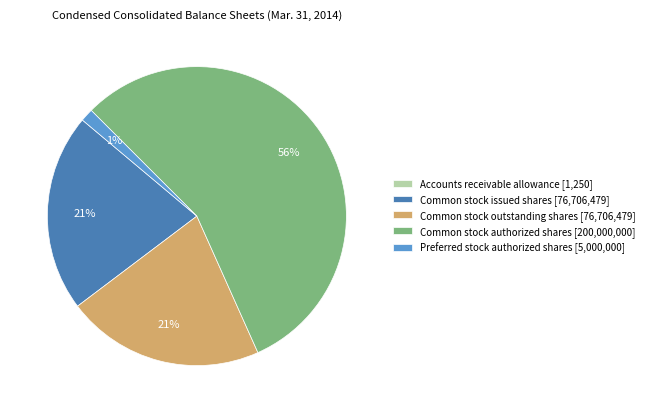

Does any single category account for the majority?

Yes